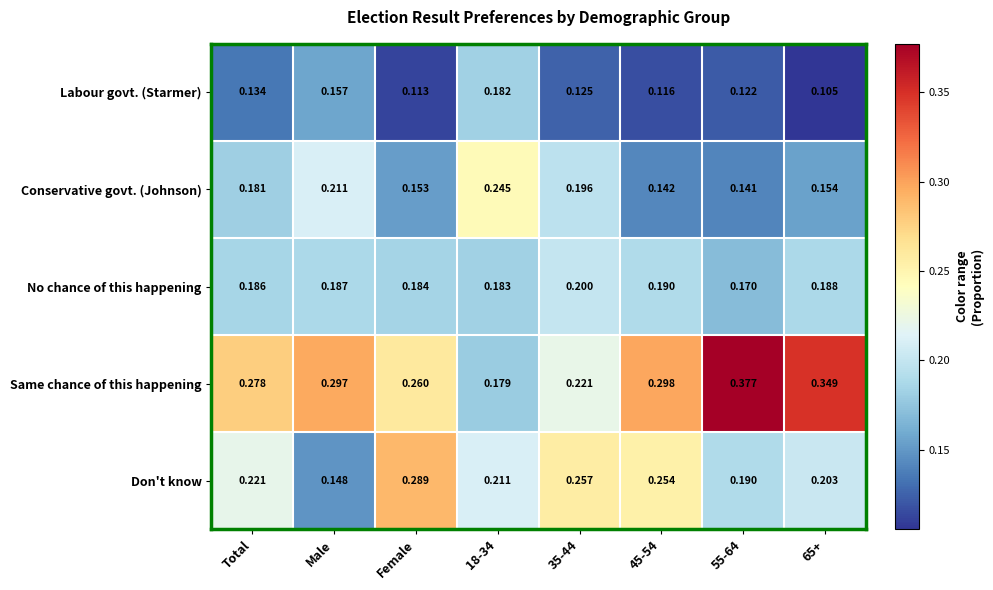

How many categories are shown in the chart?

8